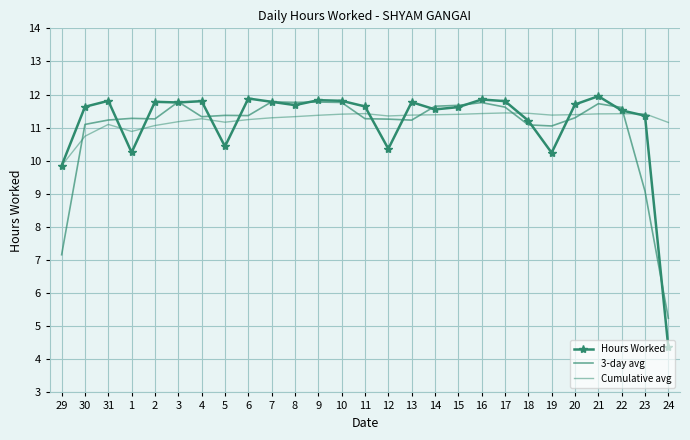

Is this an area chart (filled region under the line)?

No